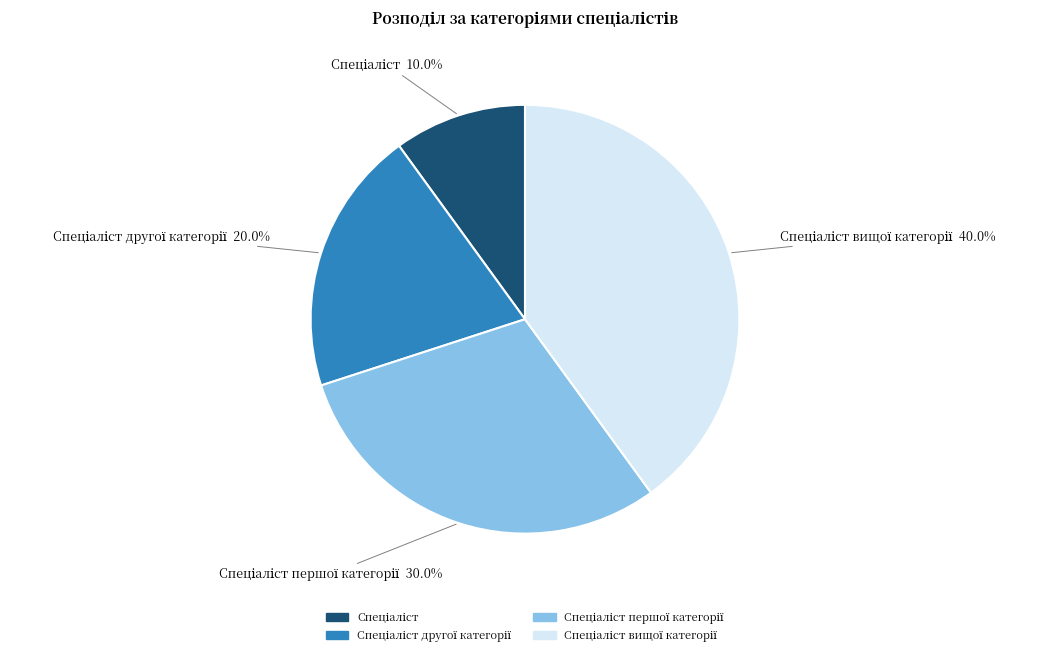

Is there a majority slice in this chart?

No